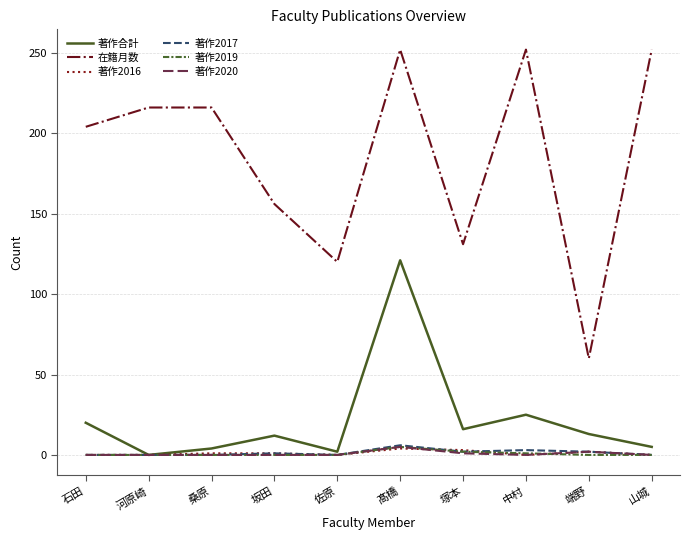

Which category has the highest value in the 著作合計 series?

髙橋